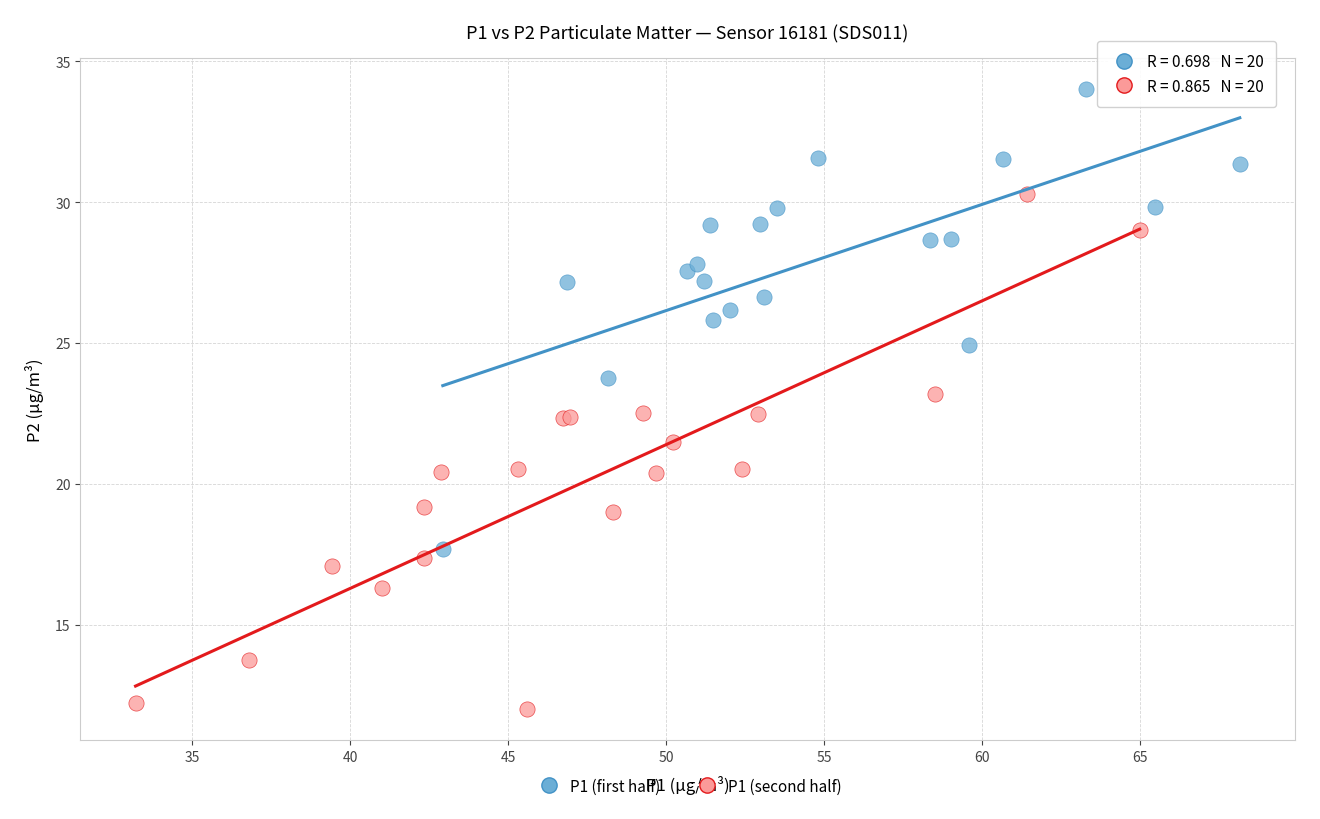

What are all the series names shown in the legend?

P1 (first half), P1 (second half)